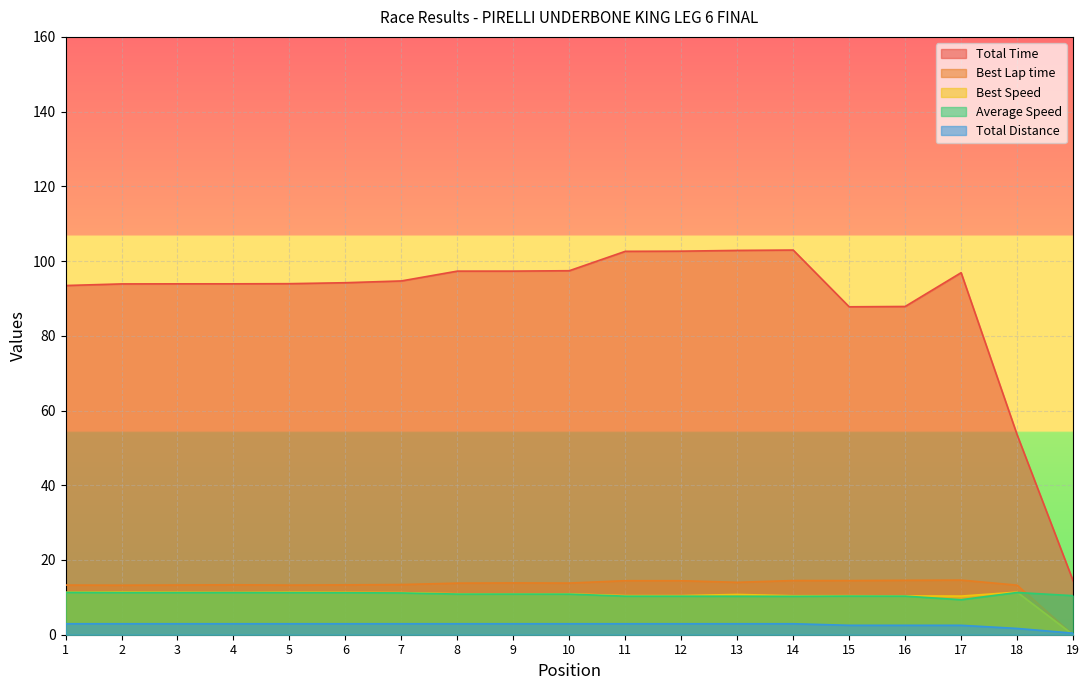

Reading left to right, extract all data points from this chart.

Total Time: 93.5	93.9	93.9	93.9	94.0	94.2	94.7	97.3	97.3	97.4	102.6	102.7	102.9	102.9	87.8	87.8	96.9	53.5	14.5
Best Lap time: 13.3	13.3	13.3	13.4	13.3	13.3	13.4	13.8	13.9	13.8	14.5	14.5	14.0	14.5	14.5	14.6	14.6	13.3	0.0
Best Speed: 11.4	11.4	11.4	11.3	11.4	11.3	11.3	10.9	10.9	10.9	10.5	10.5	10.8	10.4	10.4	10.4	10.3	11.4	0.0
Average Speed: 11.3	11.3	11.3	11.3	11.3	11.2	11.2	10.9	10.9	10.9	10.3	10.3	10.3	10.3	10.3	10.3	9.4	11.3	10.5
Total Distance: 2.9	2.9	2.9	2.9	2.9	2.9	2.9	2.9	2.9	2.9	2.9	2.9	2.9	2.9	2.5	2.5	2.5	1.7	0.4